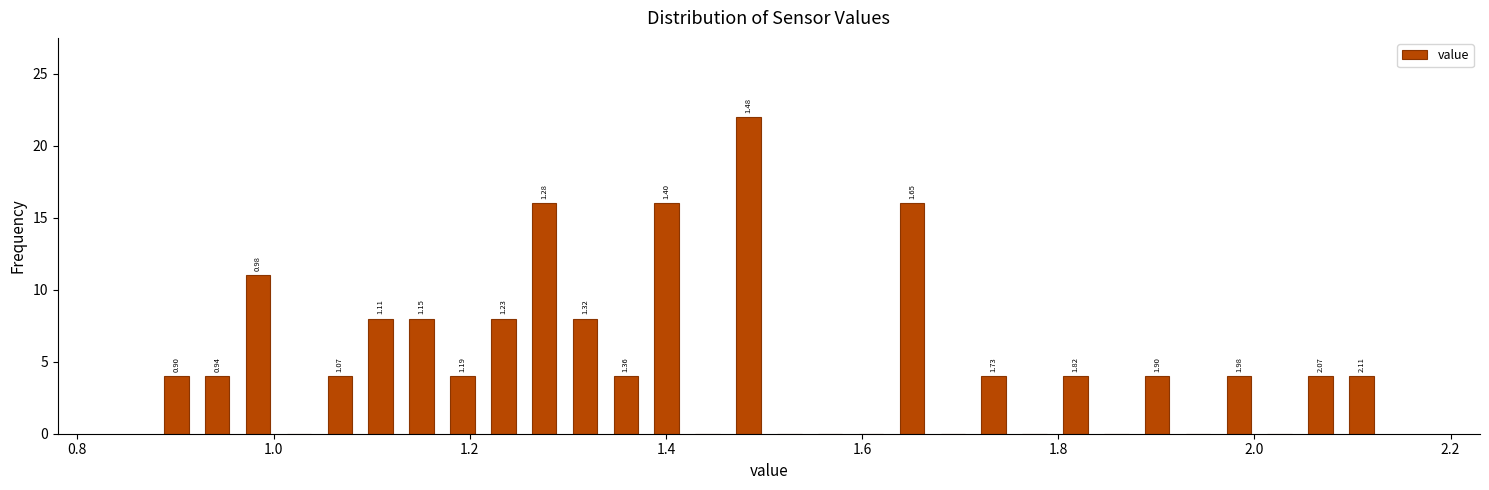

Read against the x-axis, roughly where is the centre of the tallest bar?

1.48